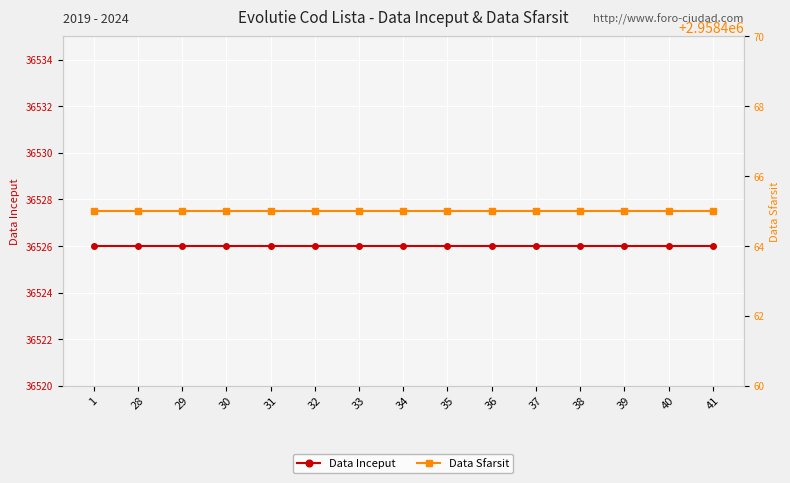

Is the value of Data Sfarsit at 40 greater than the value of Data Inceput at 38?

Yes